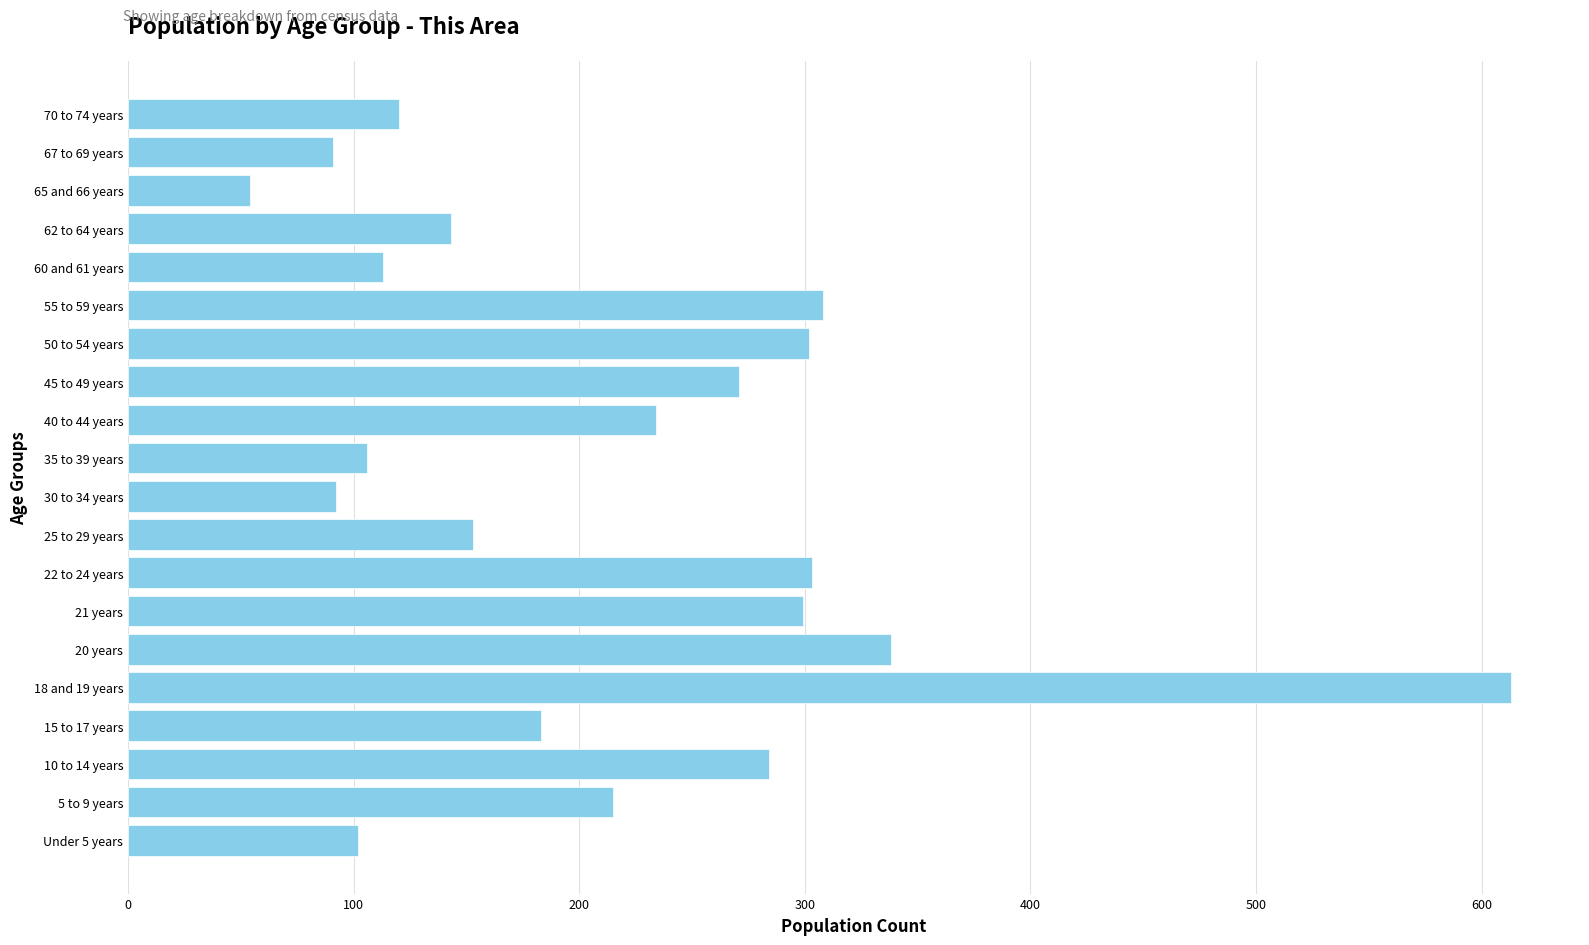

What is the ratio of the value at 22 to 24 years to the value at 18 and 19 years?

0.5